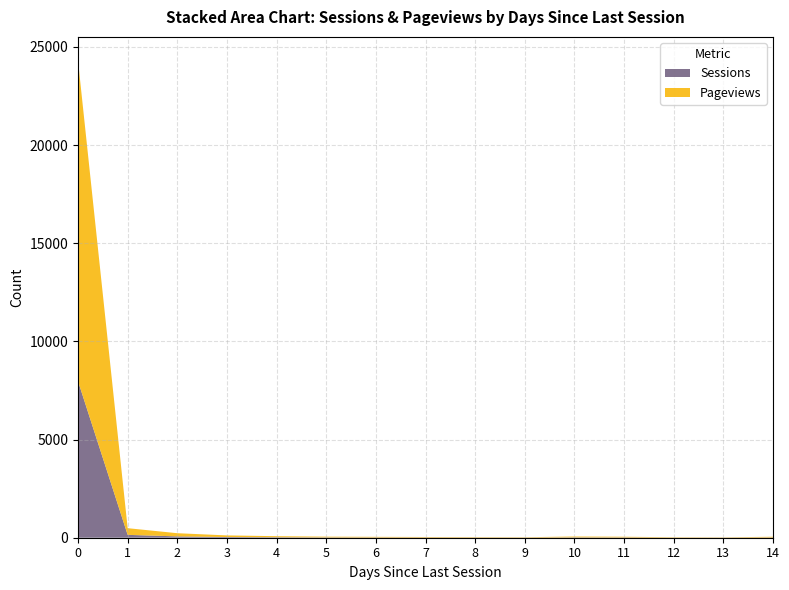

Reading left to right, what are all the values shown in this chart?

Sessions: 0=7973	1=146	2=68	3=35	4=24	5=16	6=13	7=11	8=9	9=8	10=18	11=10	12=16	13=14	14=13
Pageviews: 0=16324	1=340	2=162	3=83	4=54	5=38	6=32	7=26	8=21	9=17	10=43	11=22	12=34	13=49	14=36